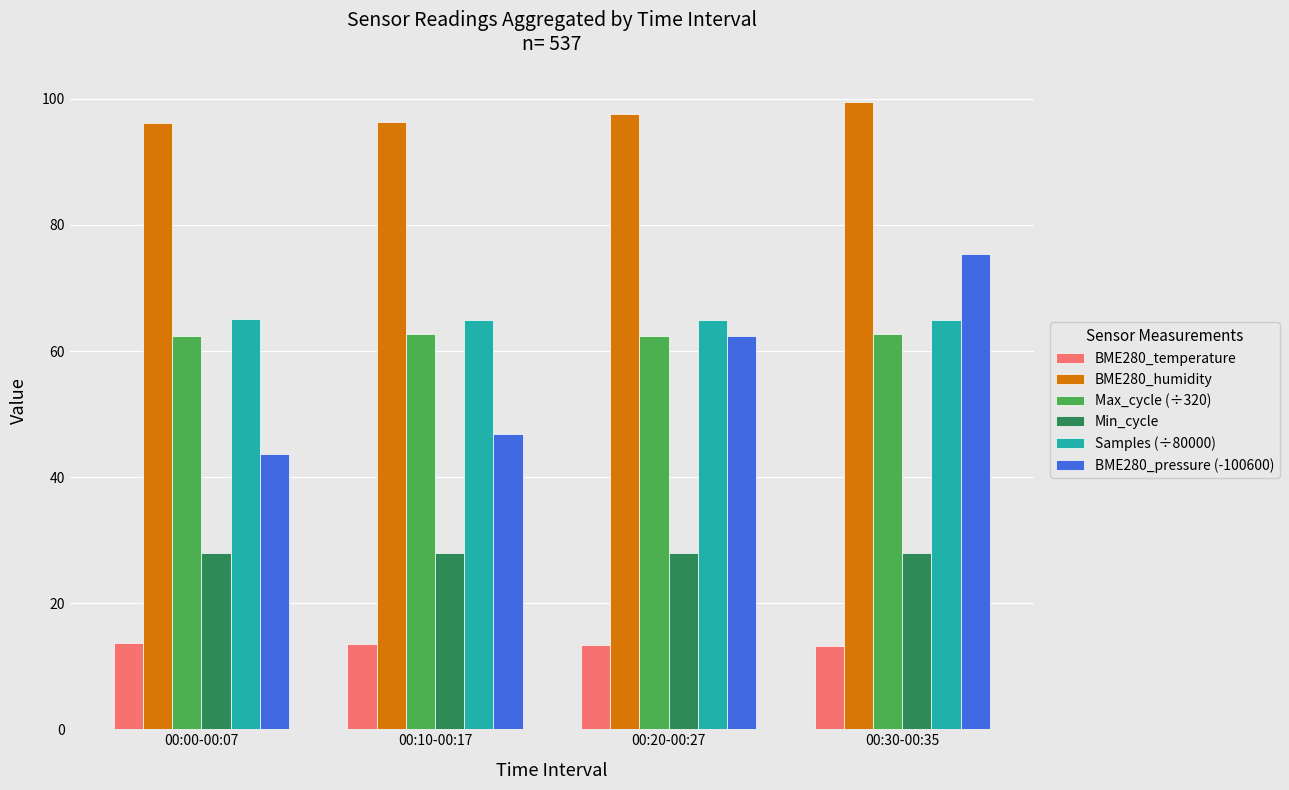

Are the bars grouped side by side (vs. stacked)?

Yes